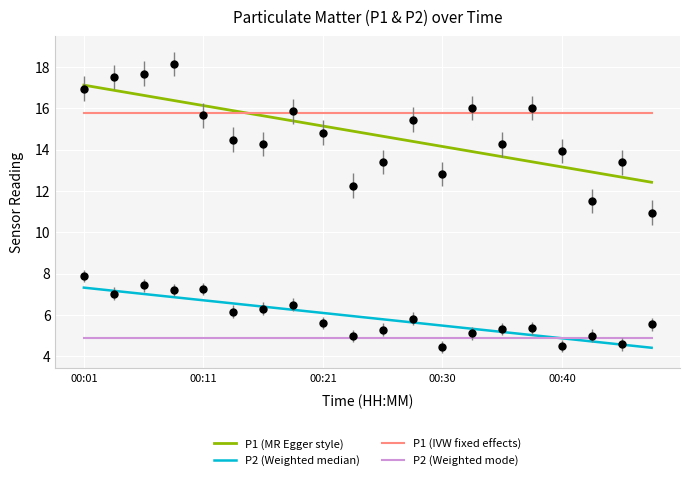

What is the maximum value shown in the chart?

18.1